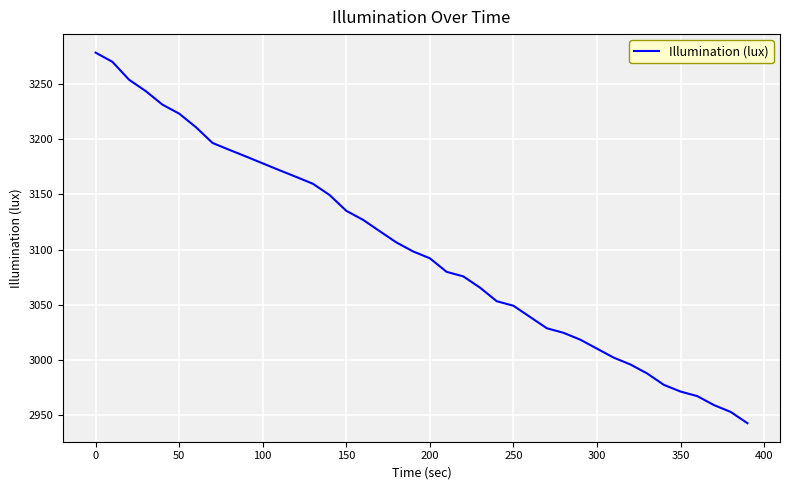

How many lines are shown in the chart?

1